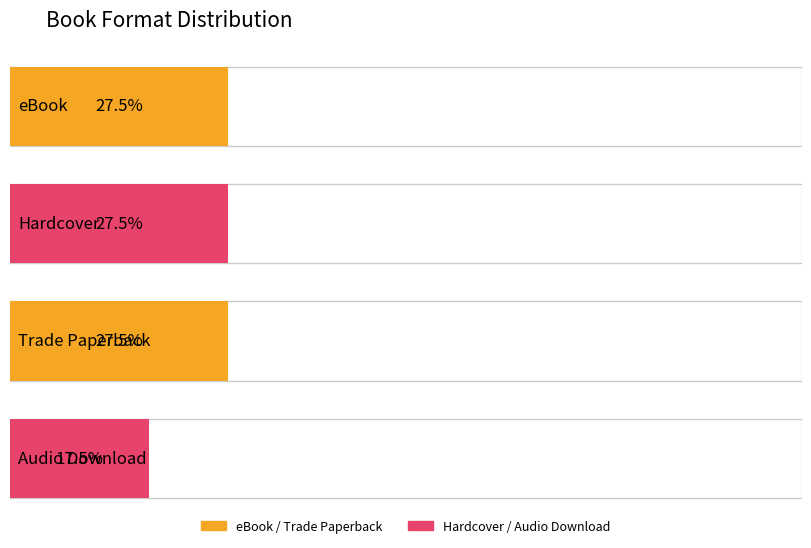

Where does the Trade Paperback series first go above 5?

eBook